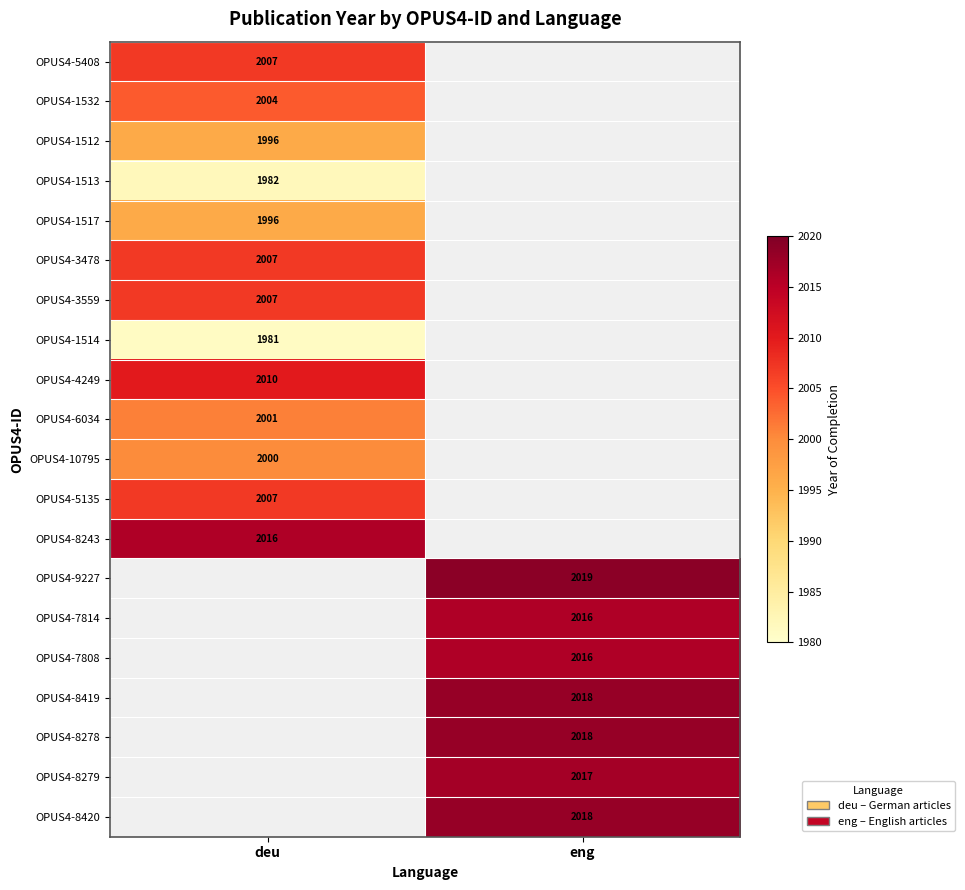

The OPUS4-5135 series shows 2007 at deu. True or false?

True